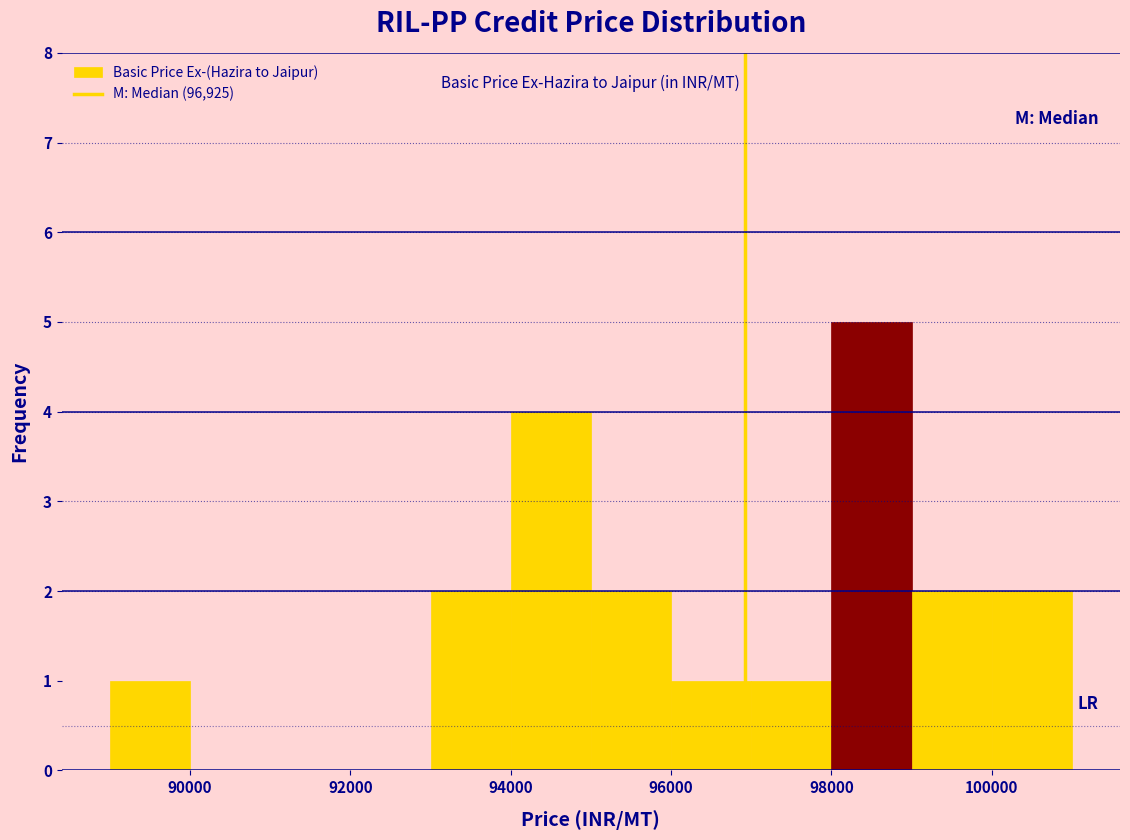

How tall is the bar that spans 99000 to 100000 on the x-axis? The values are not printed on the chart, so give them approximately, as read against the axis.

2